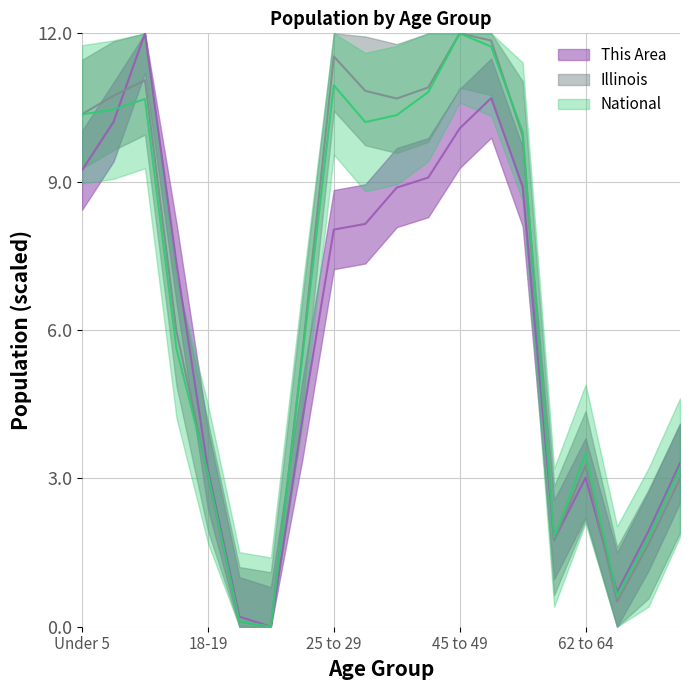

How many intersections are there between This Area and Illinois?

4